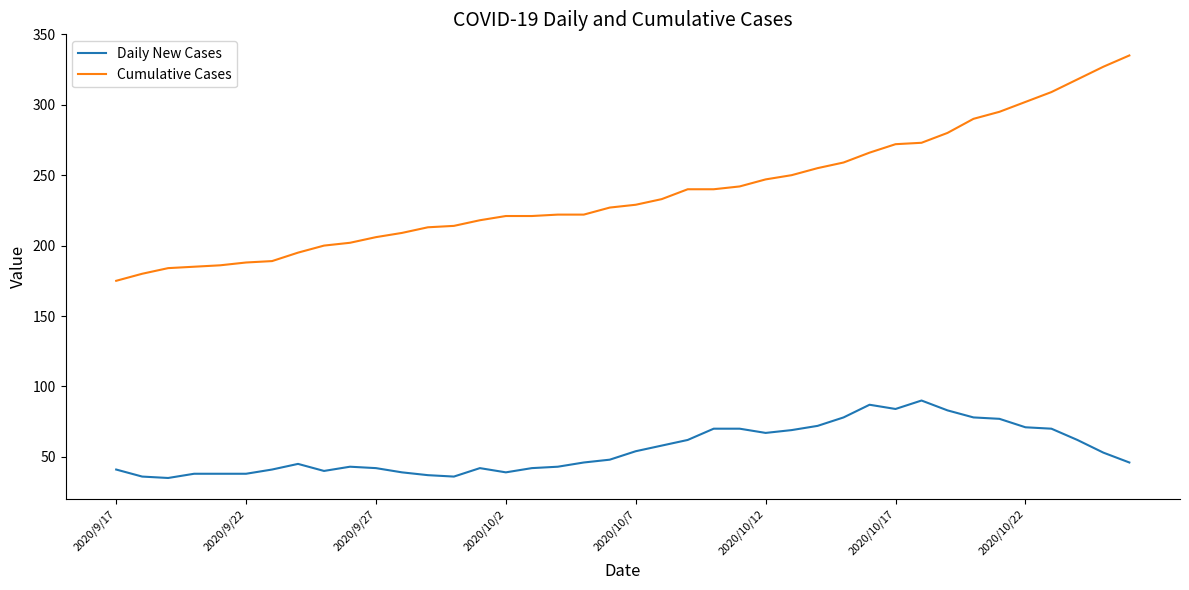

What is the difference between the maximum and minimum values in the Daily New Cases series?

55